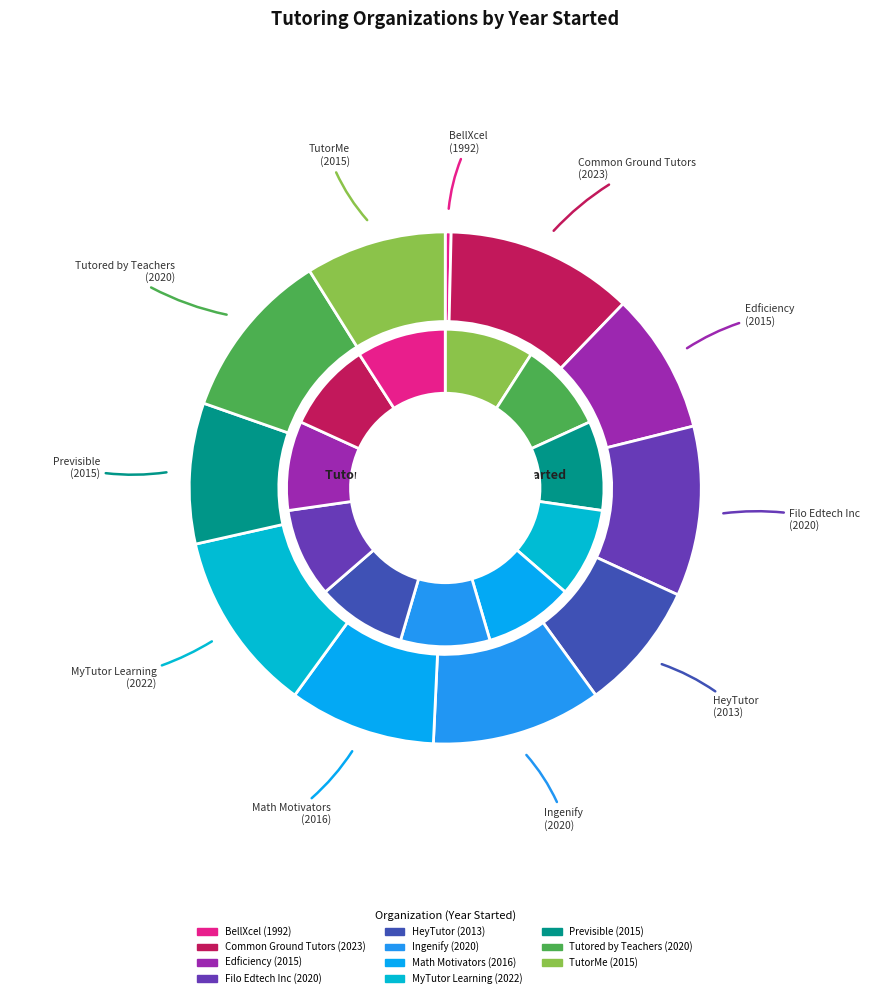

To the nearest percent, what percentage of the pie is Tutored by Teachers?

9%